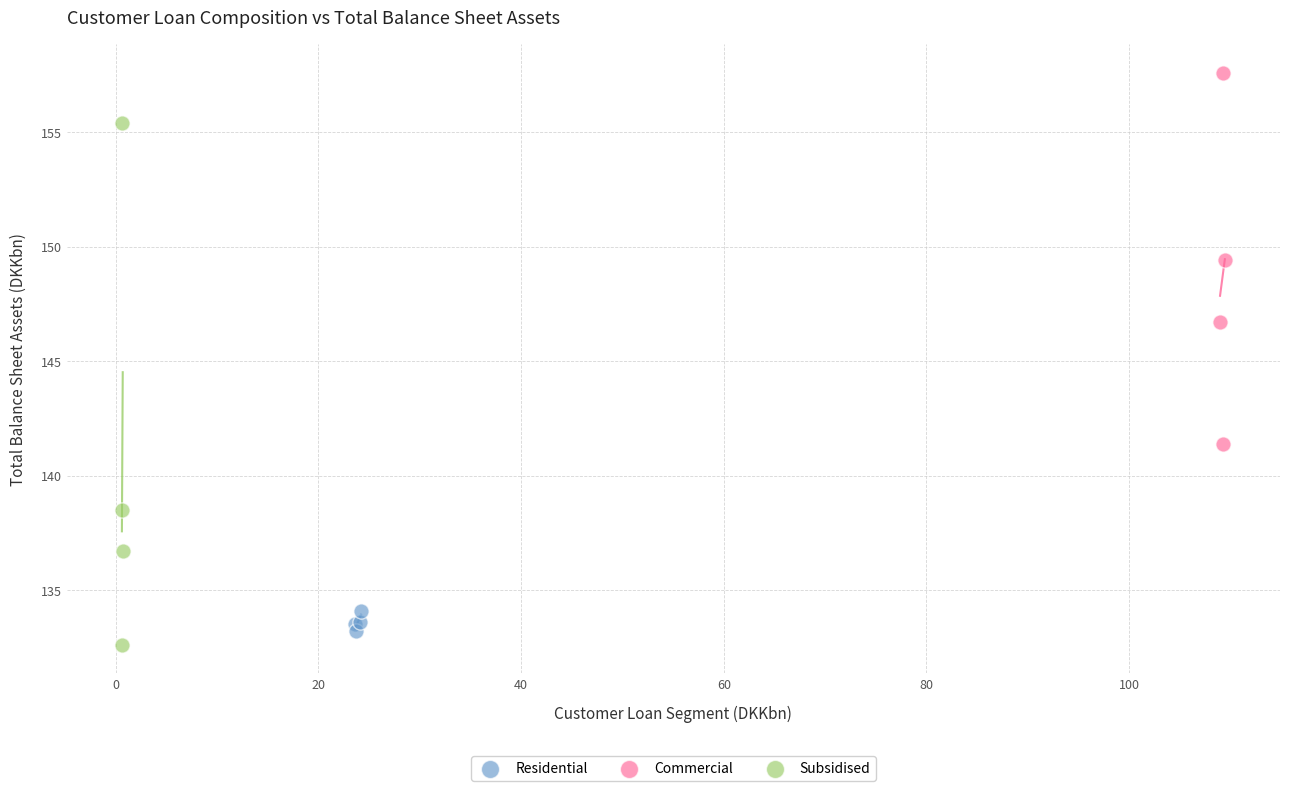

Which series reaches the maximum Y coordinate?

Commercial